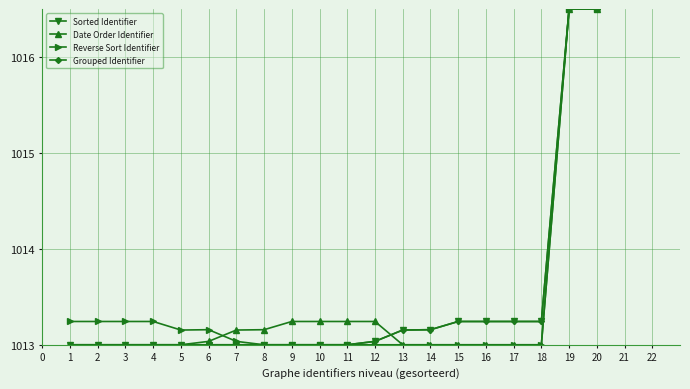

True or false: Date Order Identifier has a value of 580.3 at 7.

False